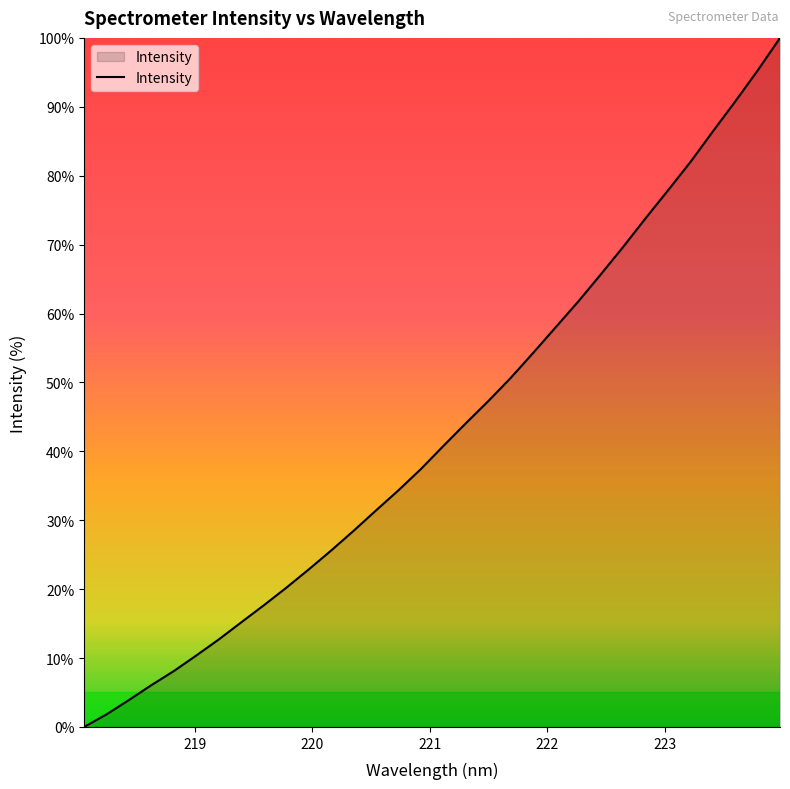

What is the difference between the maximum and minimum values?

100.0